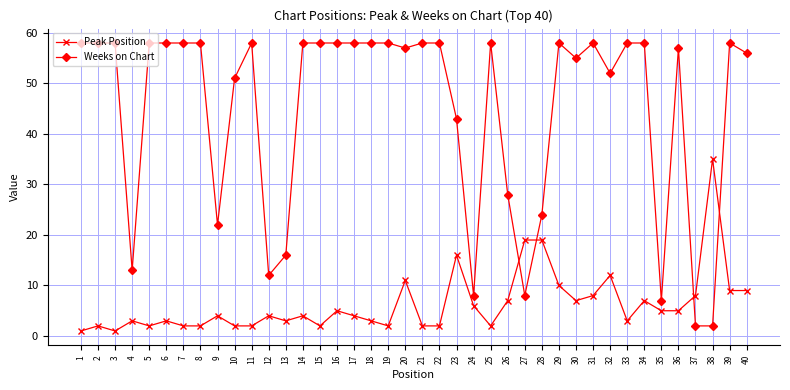

True or false: Weeks on Chart has more than 0 interior local peaks.

True